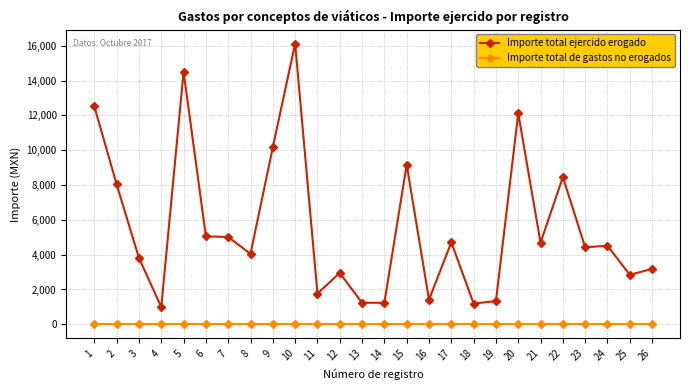

What is the greatest value displayed?

16120.2